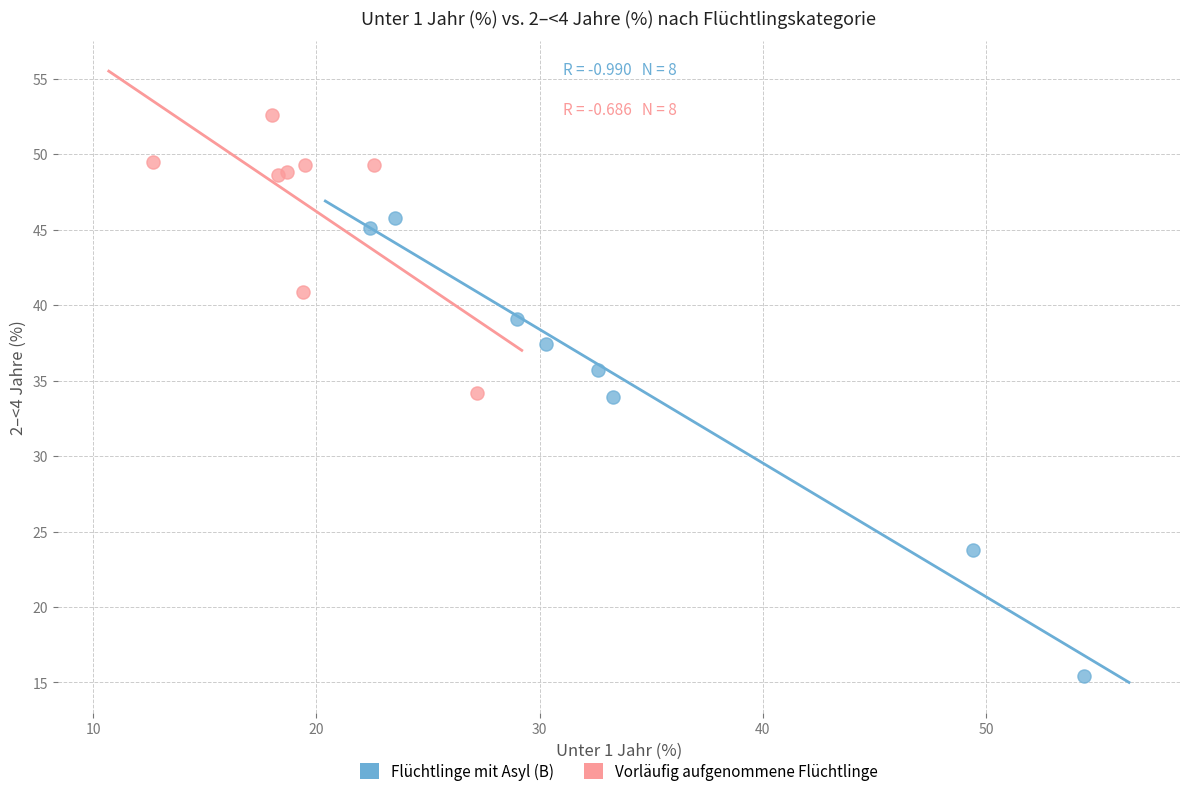

What are all the series names shown in the legend?

Flüchtlinge mit Asyl (B), Vorläufig aufgenommene Flüchtlinge